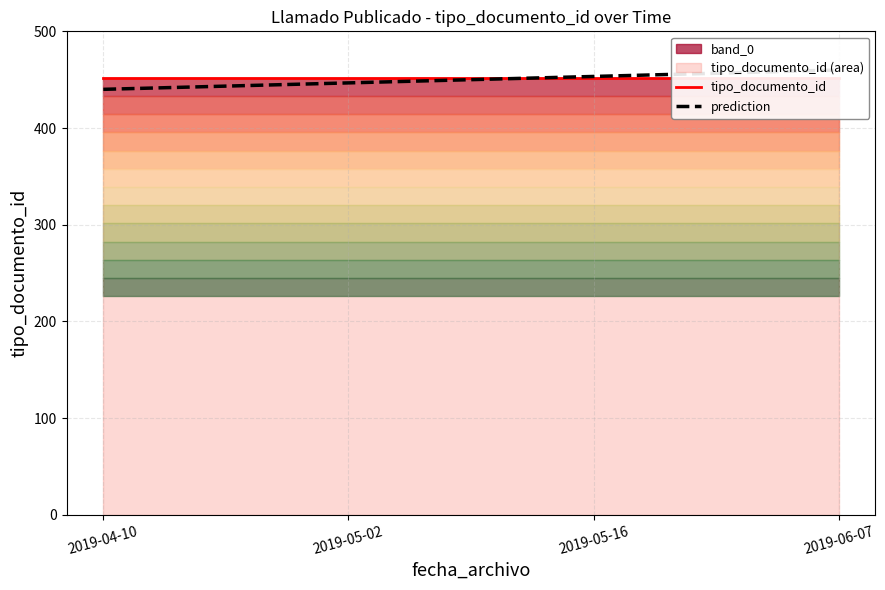

What is the value of the tipo_documento_id point at the 3rd from the left?

452.0